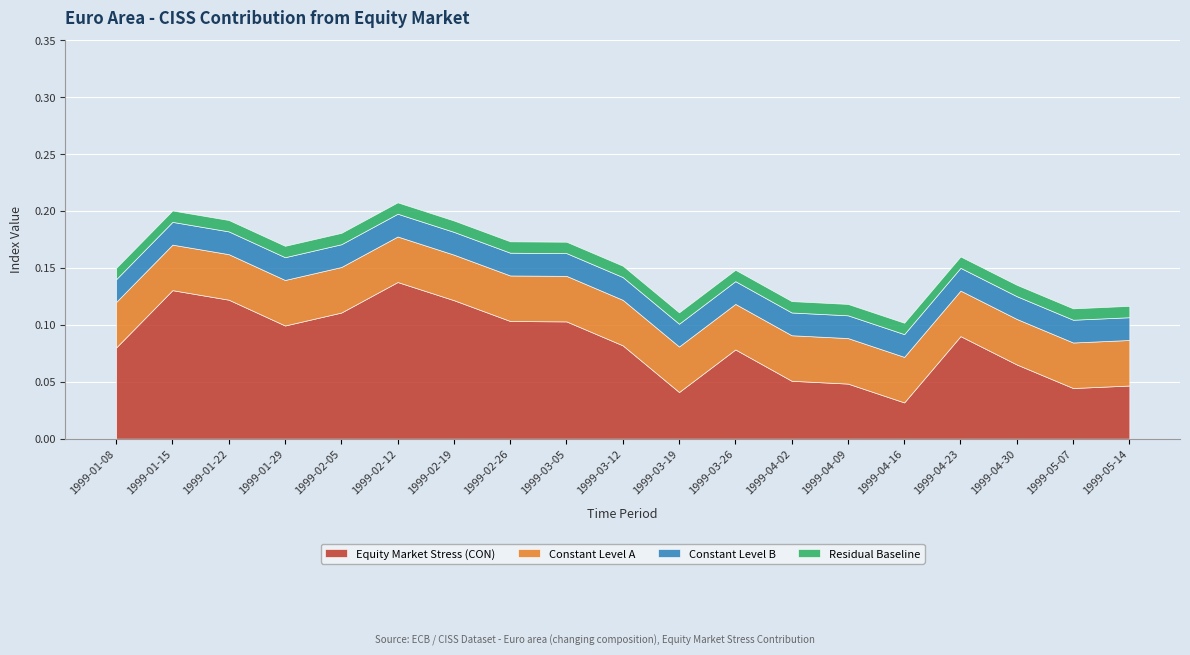

Which series has the largest total across all categories?

Equity Market Stress (CON)